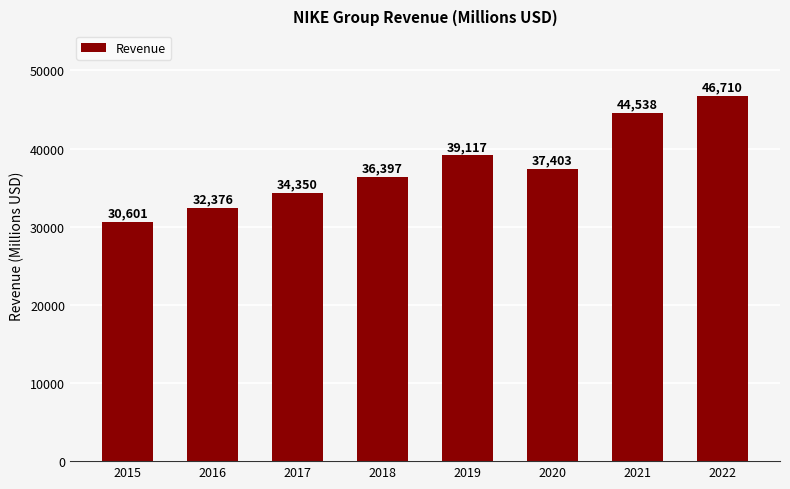

What is the ratio of the value at 2022 to the value at 2018?

1.3